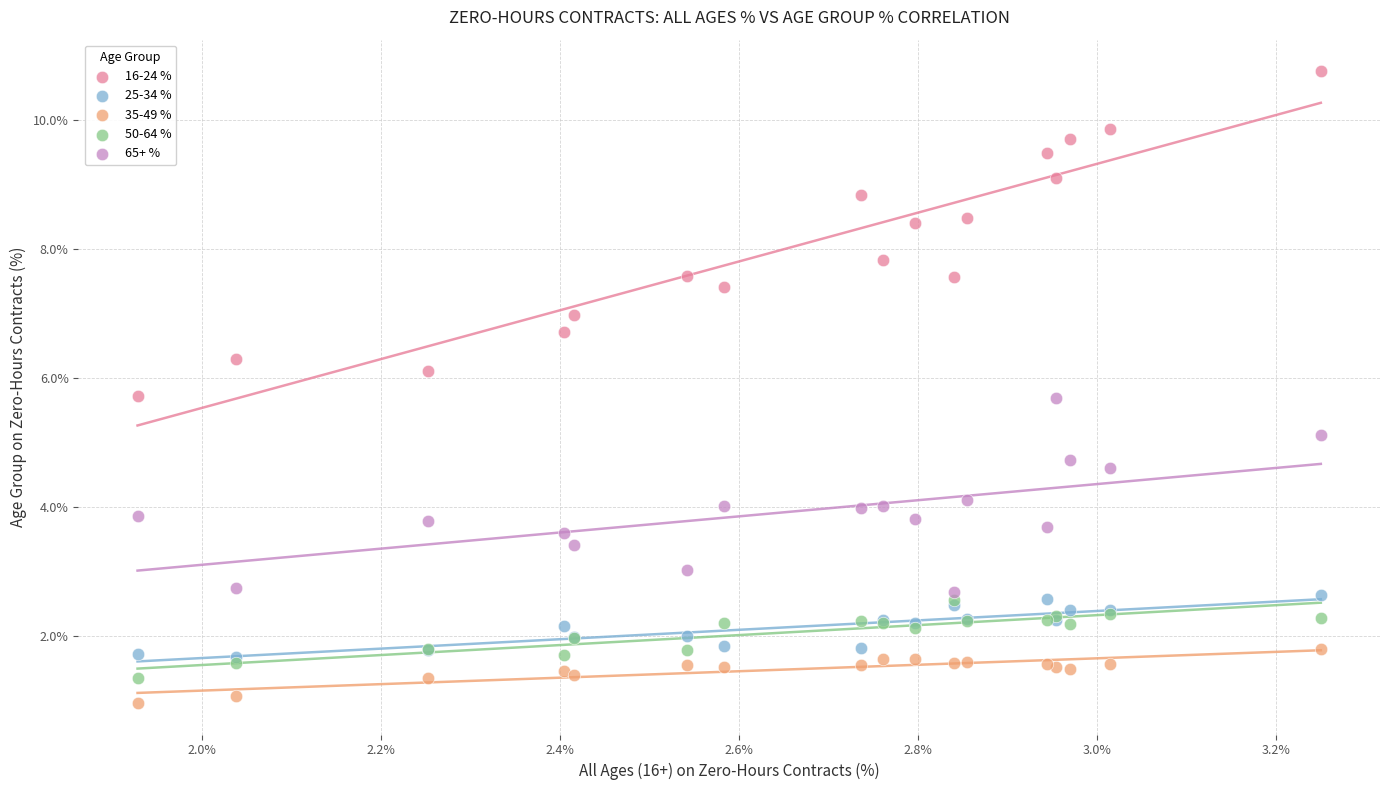

Which series contains the highest Y value?

16-24 %